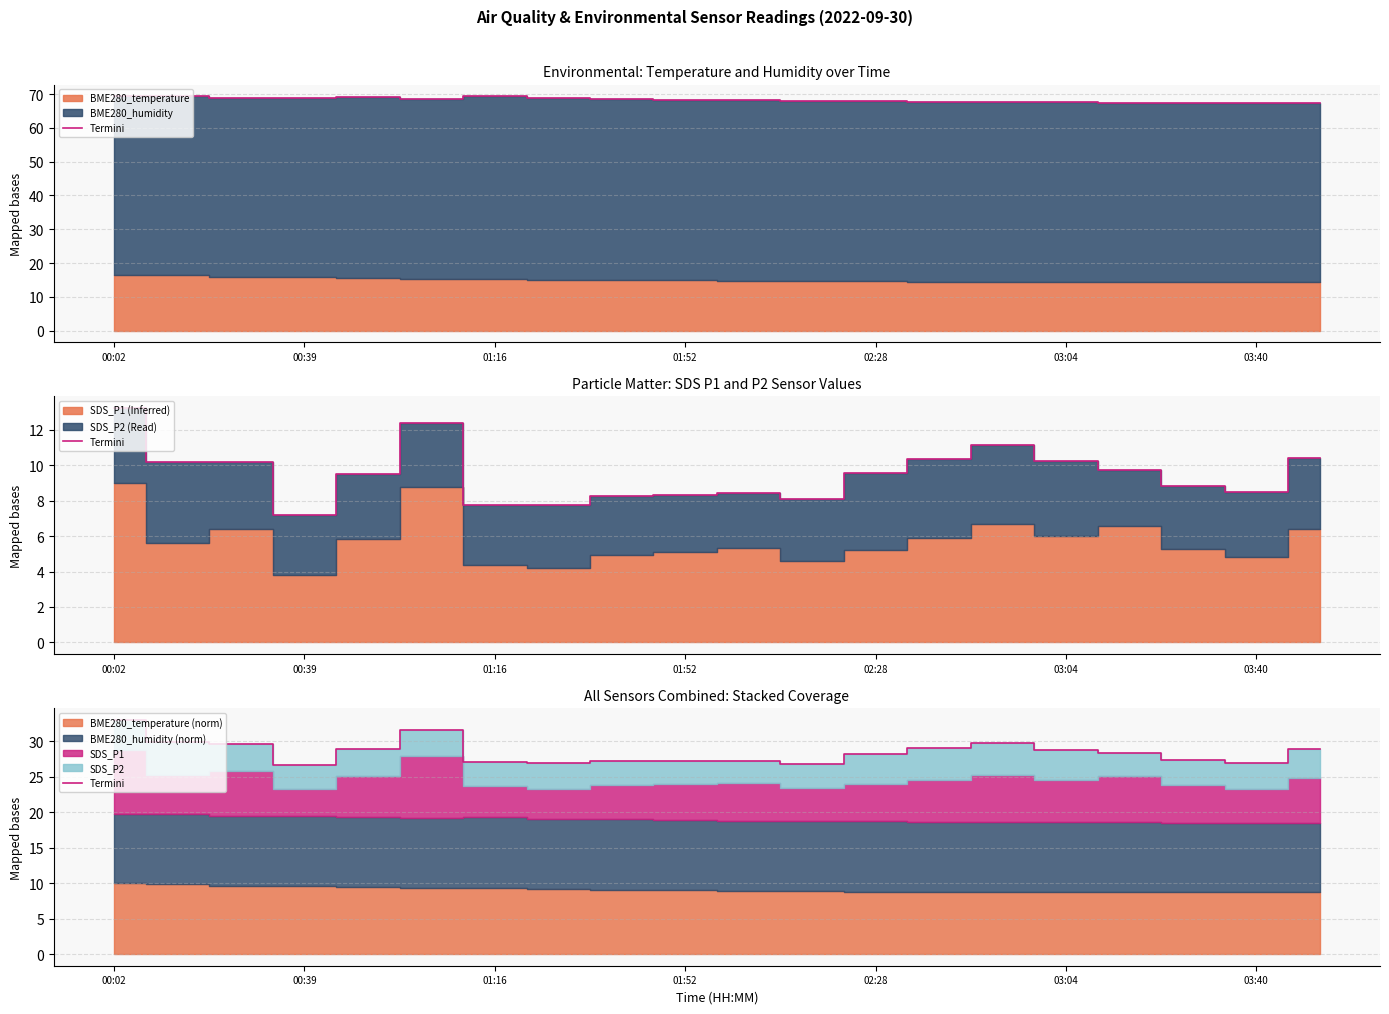

Which category has the lowest value across all series?

00:39